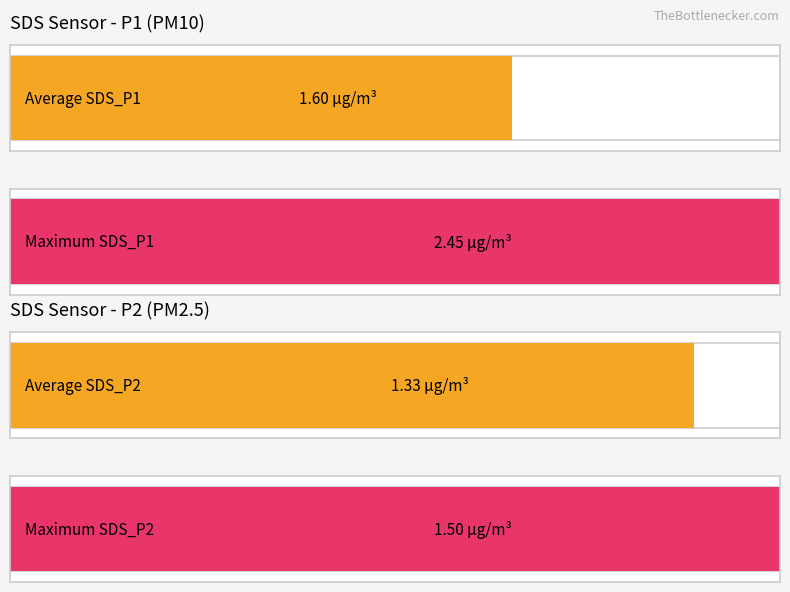

The SDS_P2 series shows 0.7 at 00:05. True or false?

False